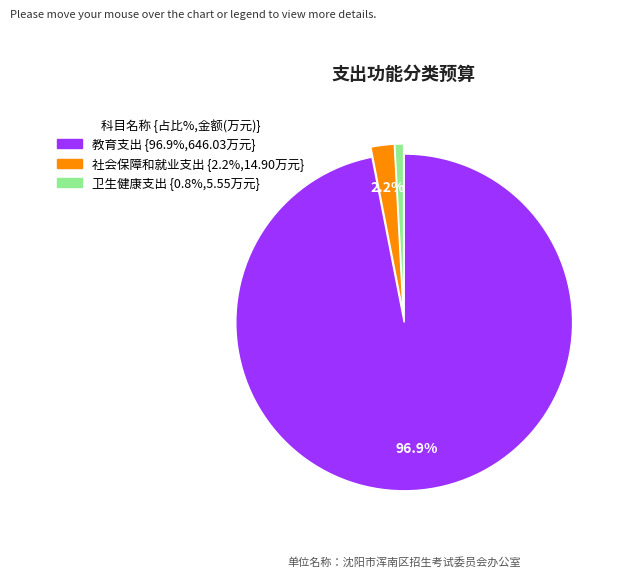

True or false: 社会保障和就业支出 accounts for 2% of the total.

True